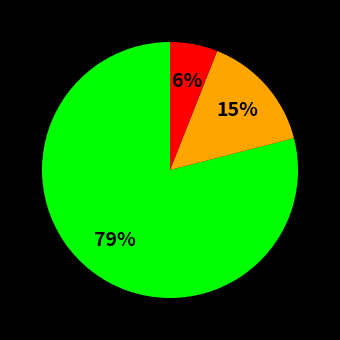

Count the number of slices in the pie.

3